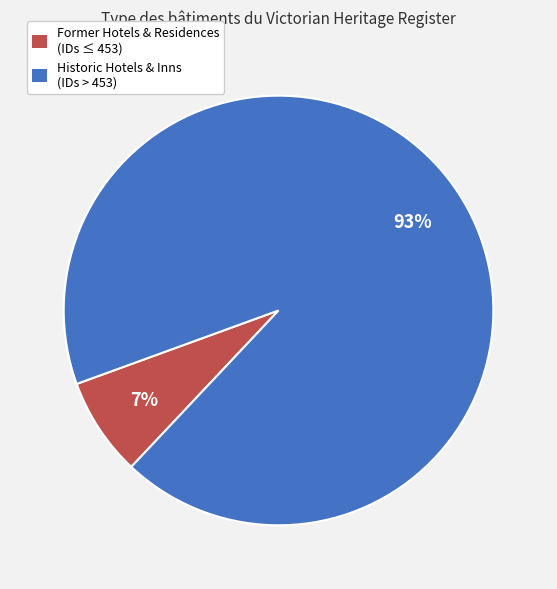

Does any single category account for the majority?

Yes